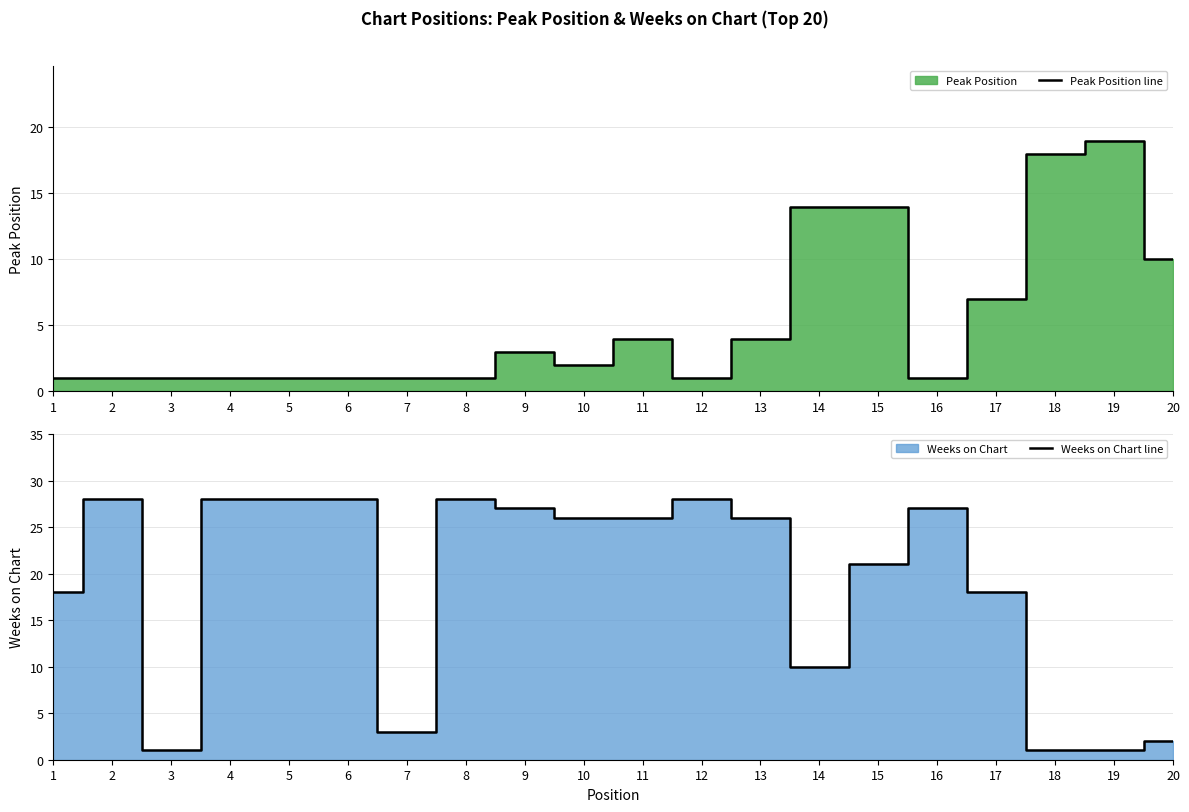

List the series in order of their overall mean, lowest first.

Peak Position line, Weeks on Chart line